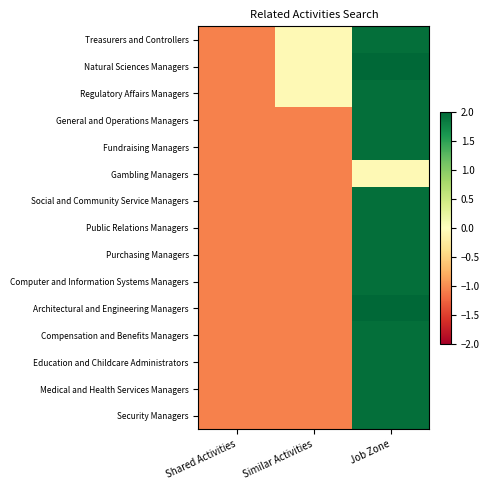

Reading left to right, extract all data points from this chart.

Treasurers and Controllers: Shared Activities=-1.1	Similar Activities=-0.1	Job Zone=1.9
Natural Sciences Managers: Shared Activities=-1.1	Similar Activities=-0.1	Job Zone=2.9
Regulatory Affairs Managers: Shared Activities=-1.1	Similar Activities=-0.1	Job Zone=1.9
General and Operations Managers: Shared Activities=-1.1	Similar Activities=-1.1	Job Zone=1.9
Fundraising Managers: Shared Activities=-1.1	Similar Activities=-1.1	Job Zone=1.9
Gambling Managers: Shared Activities=-1.1	Similar Activities=-1.1	Job Zone=-0.1
Social and Community Service Managers: Shared Activities=-1.1	Similar Activities=-1.1	Job Zone=1.9
Public Relations Managers: Shared Activities=-1.1	Similar Activities=-1.1	Job Zone=1.9
Purchasing Managers: Shared Activities=-1.1	Similar Activities=-1.1	Job Zone=1.9
Computer and Information Systems Managers: Shared Activities=-1.1	Similar Activities=-1.1	Job Zone=1.9
Architectural and Engineering Managers: Shared Activities=-1.1	Similar Activities=-1.1	Job Zone=2.9
Compensation and Benefits Managers: Shared Activities=-1.1	Similar Activities=-1.1	Job Zone=1.9
Education and Childcare Administrators: Shared Activities=-1.1	Similar Activities=-1.1	Job Zone=1.9
Medical and Health Services Managers: Shared Activities=-1.1	Similar Activities=-1.1	Job Zone=1.9
Security Managers: Shared Activities=-1.1	Similar Activities=-1.1	Job Zone=1.9